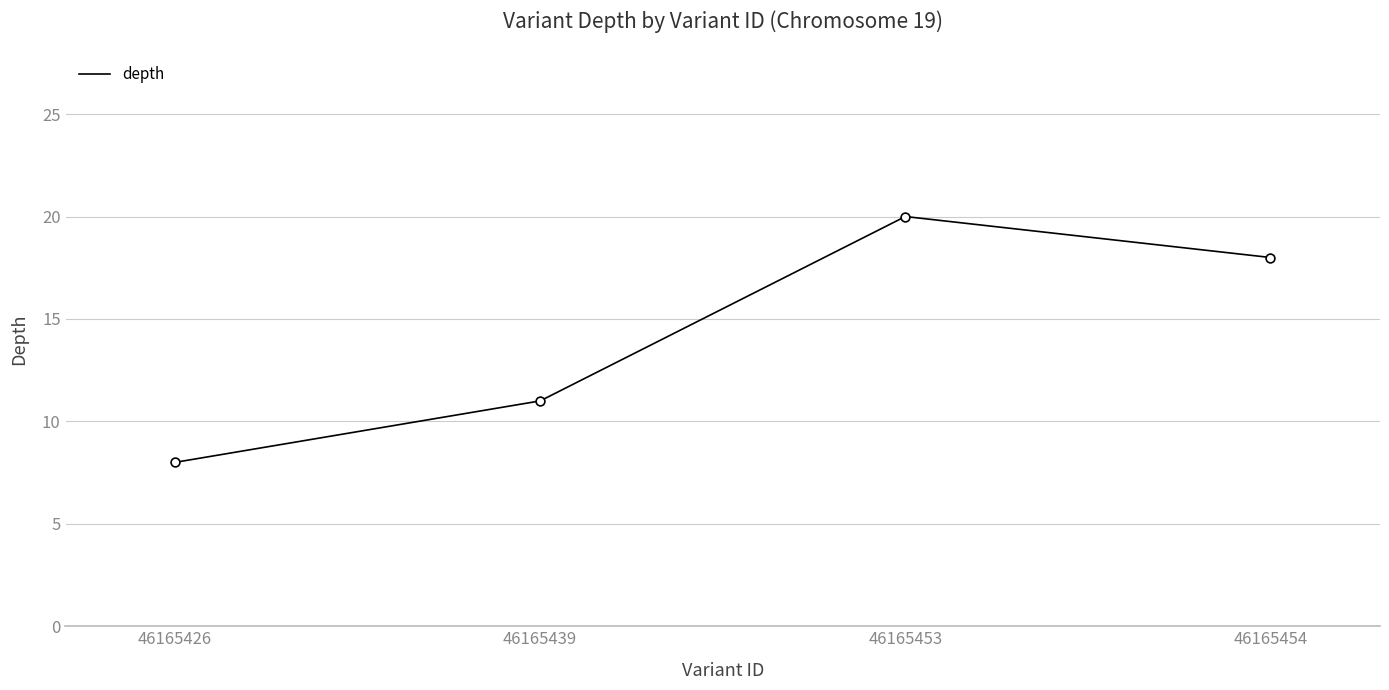

Between 46165454 and 46165426, which is larger?

46165454